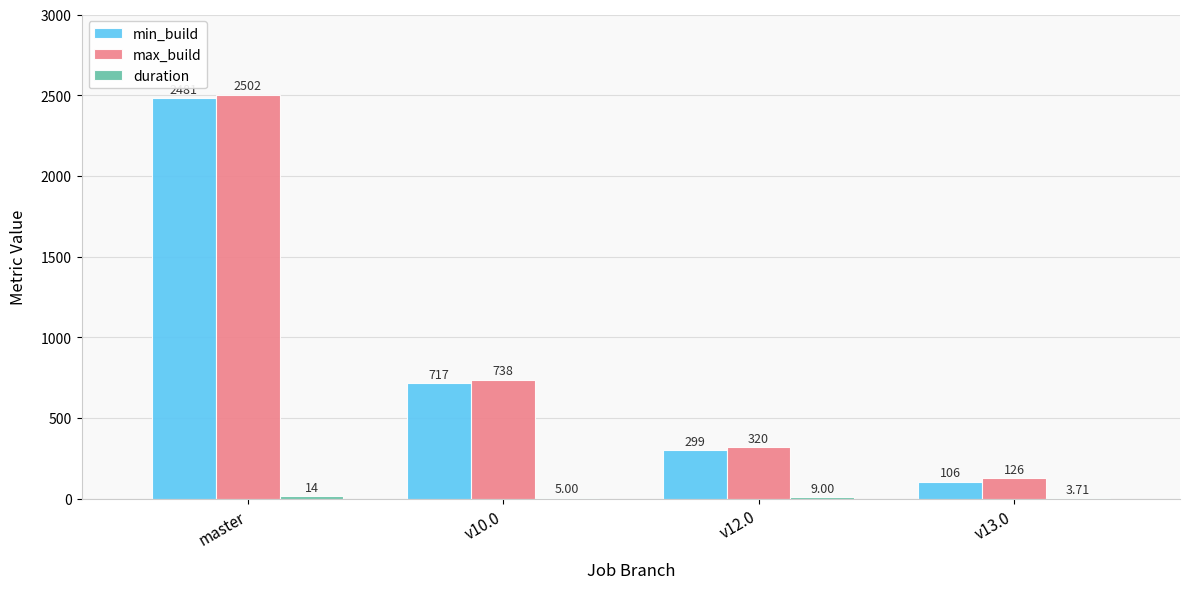

At which category is the sum across all series the highest?

master